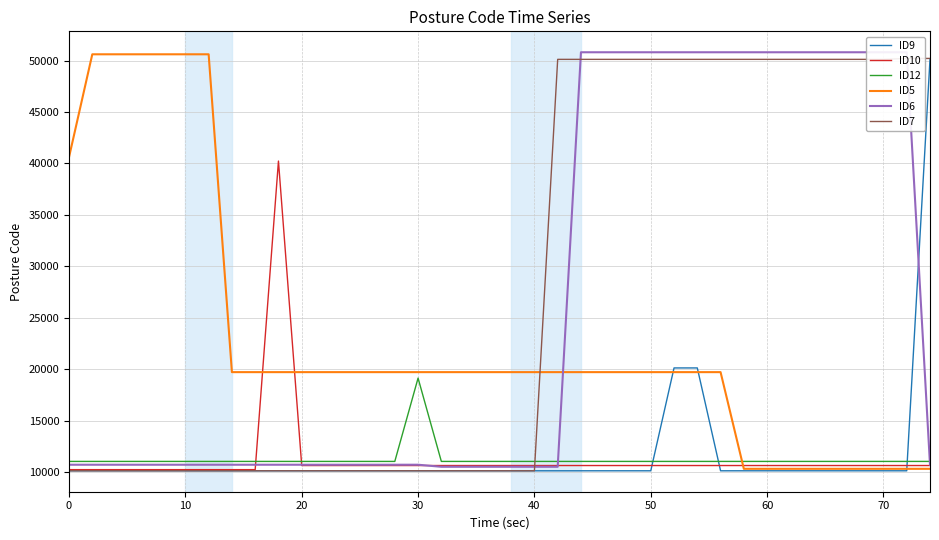

What is the highest value of the ID5 series?

50613